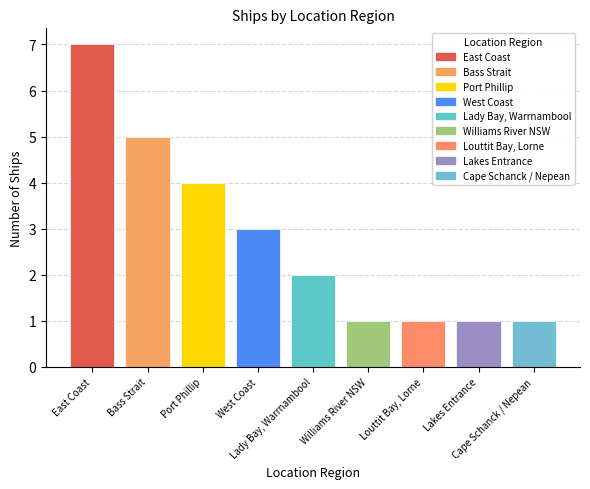

What is the value of the 6th bar from the left?

1